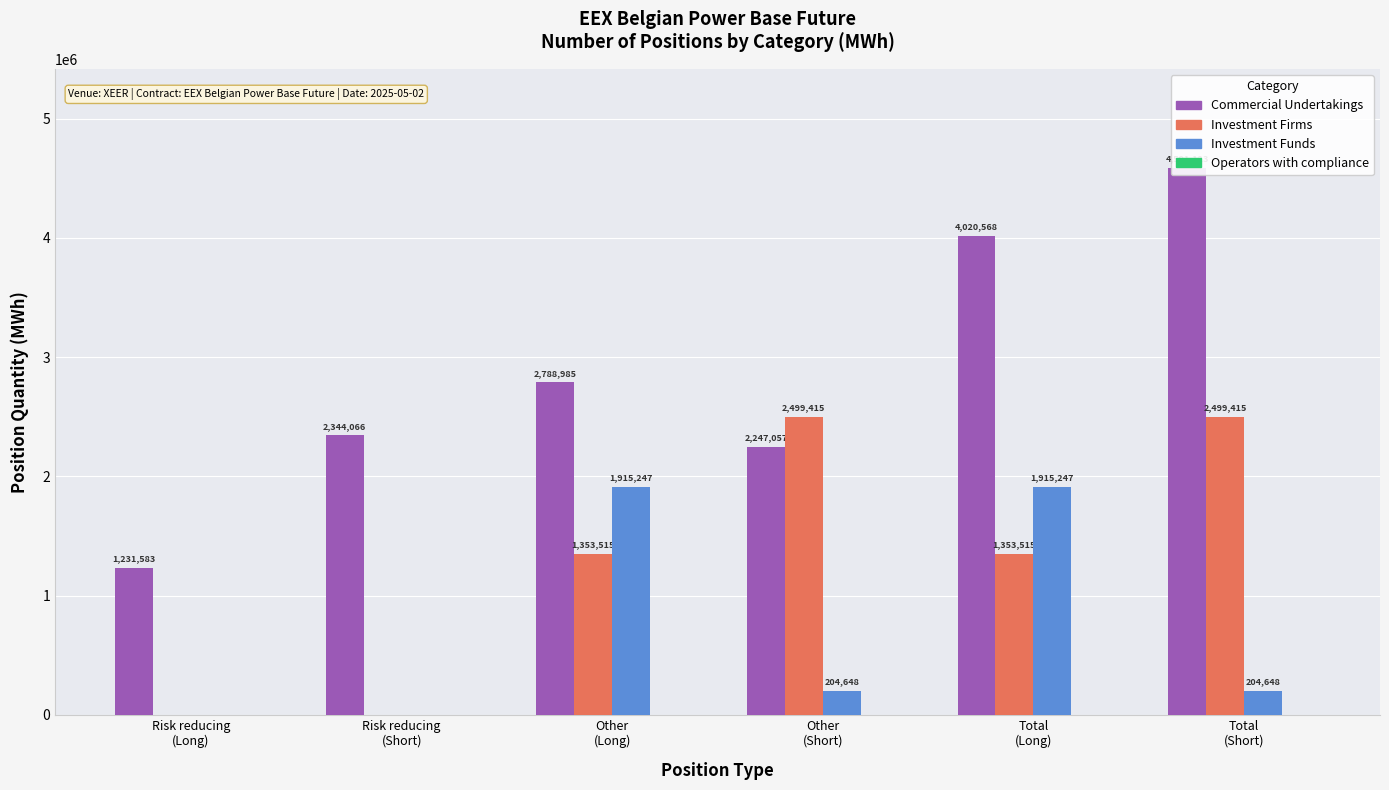

At which label is Commercial Undertakings closest to 2911353?

Other
(Long)